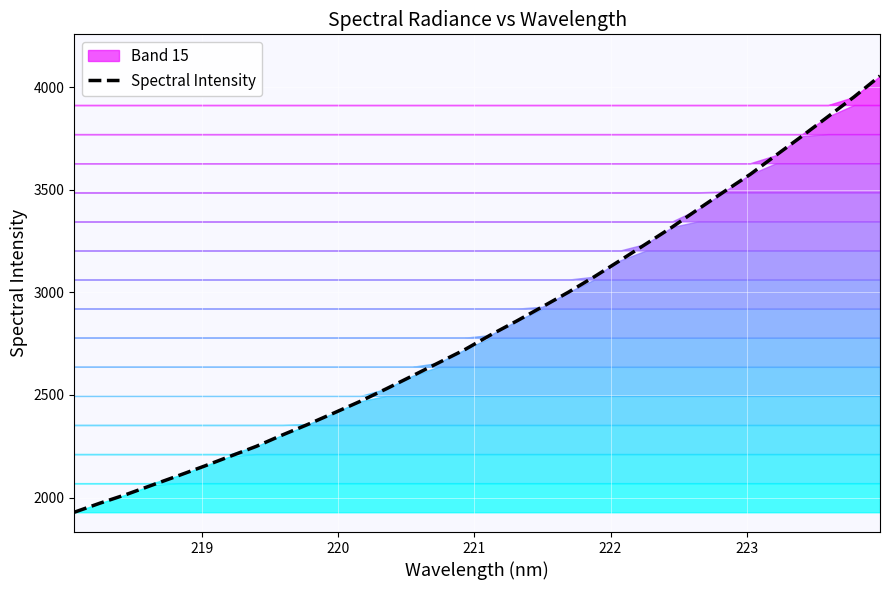

What is the value of the 8th point from the left?

2249.8